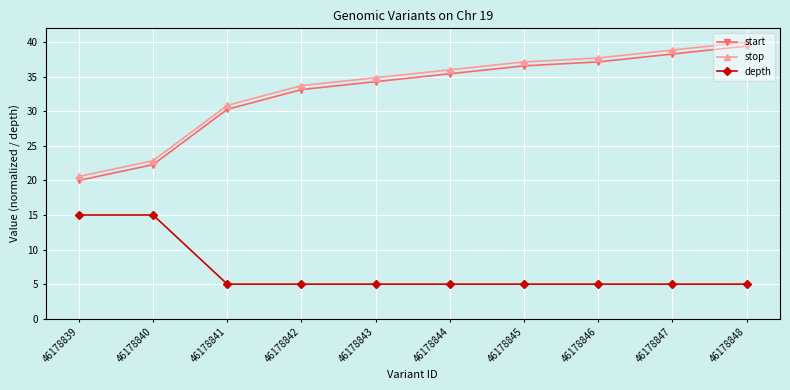

How many lines are shown in the chart?

3